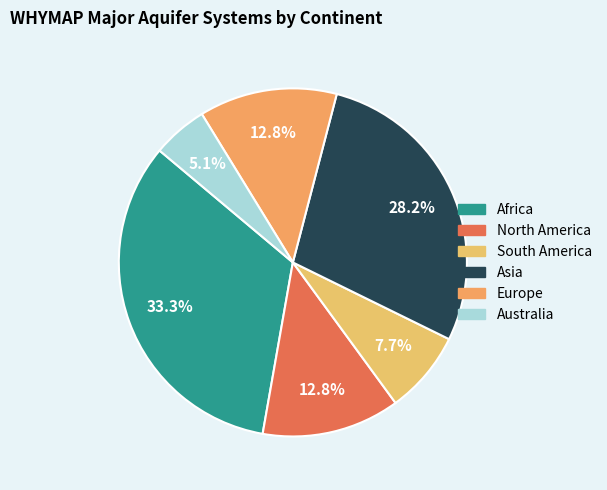

Count the number of slices in the pie.

6